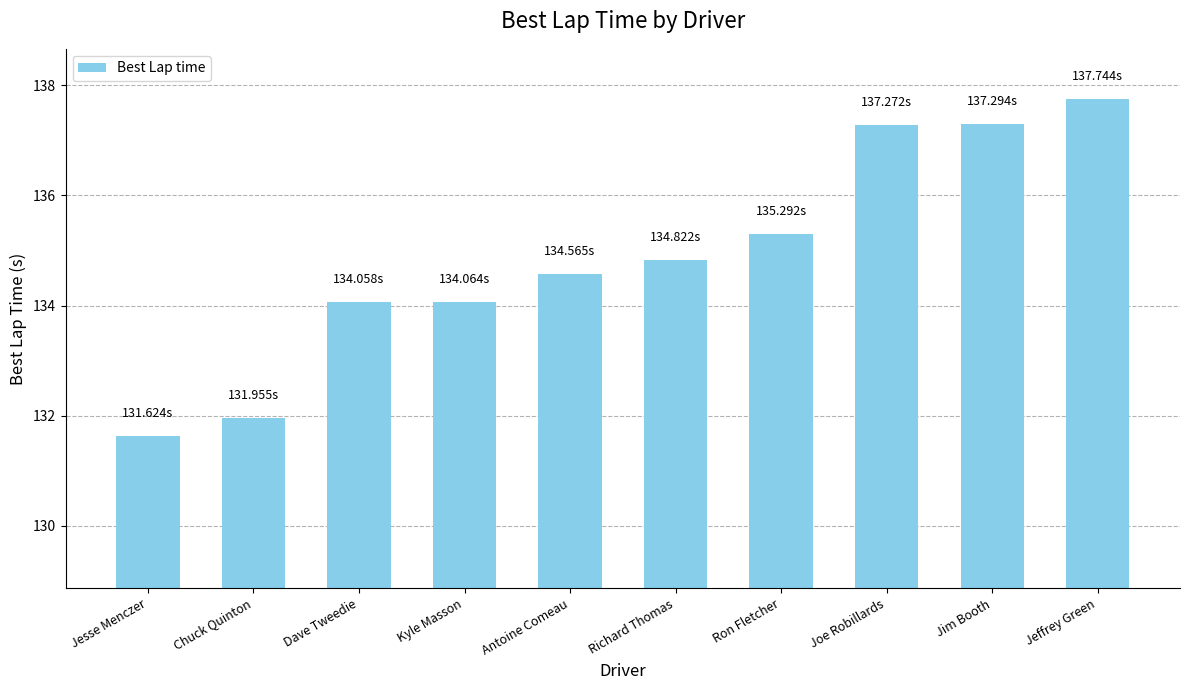

Between Antoine Comeau and Richard Thomas, which is larger?

Richard Thomas